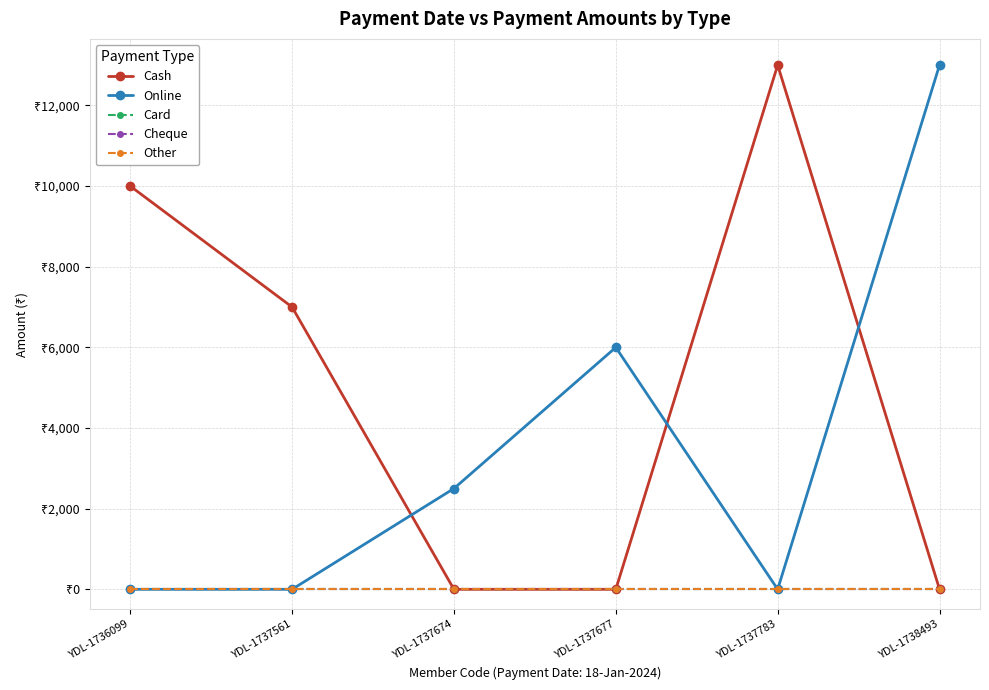

True or false: Card and Cheque cross at least once.

False